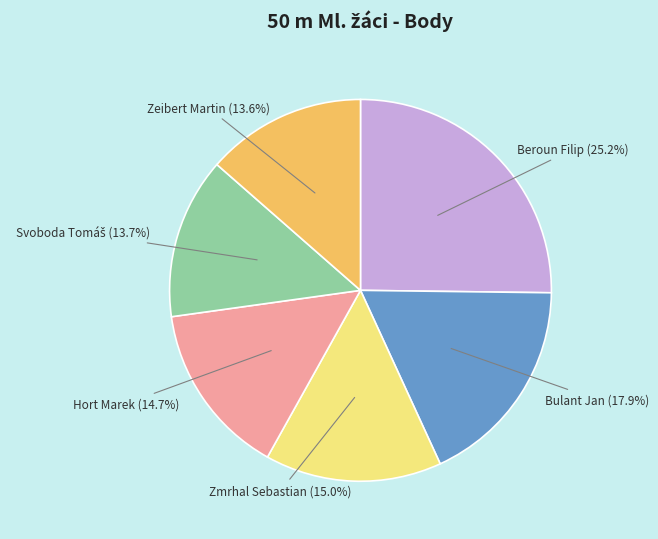

How many segments does this pie chart have?

6